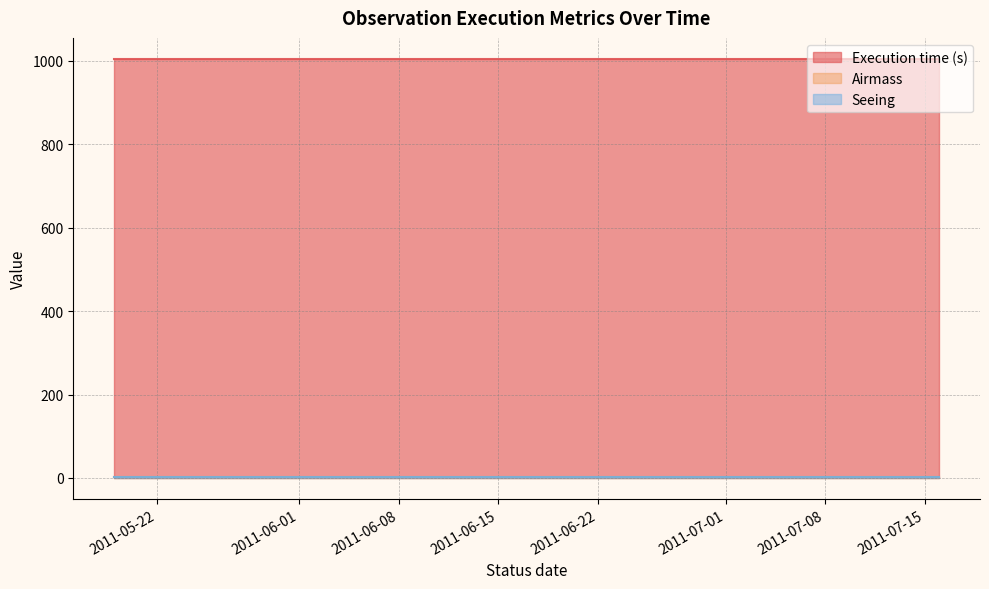

Between 2011-06-06 and 2011-06-25, which series saw the biggest shift?

Execution time (s)